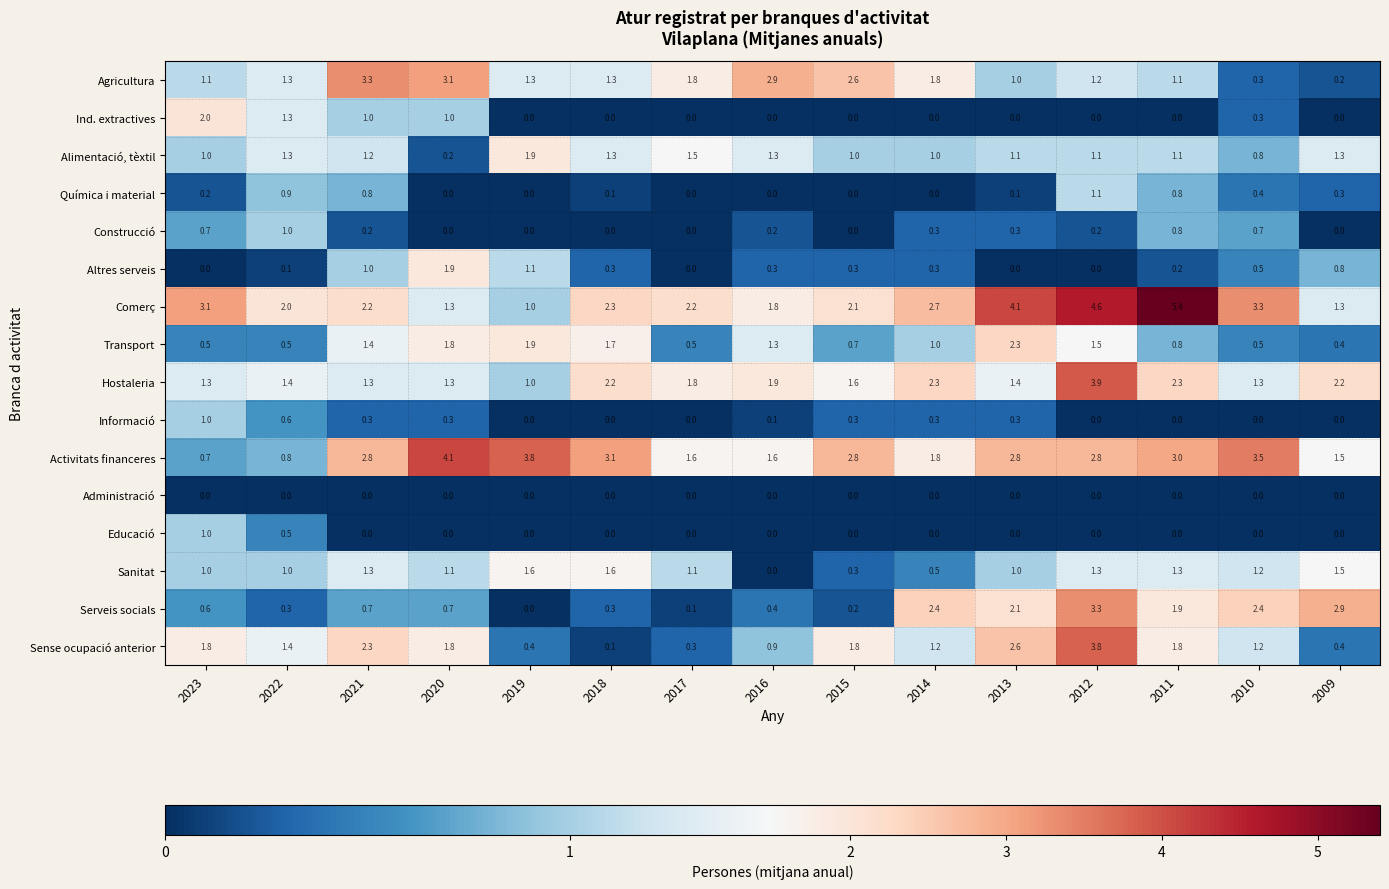

Which series changed the most between 2023 and 2021?

Agricultura